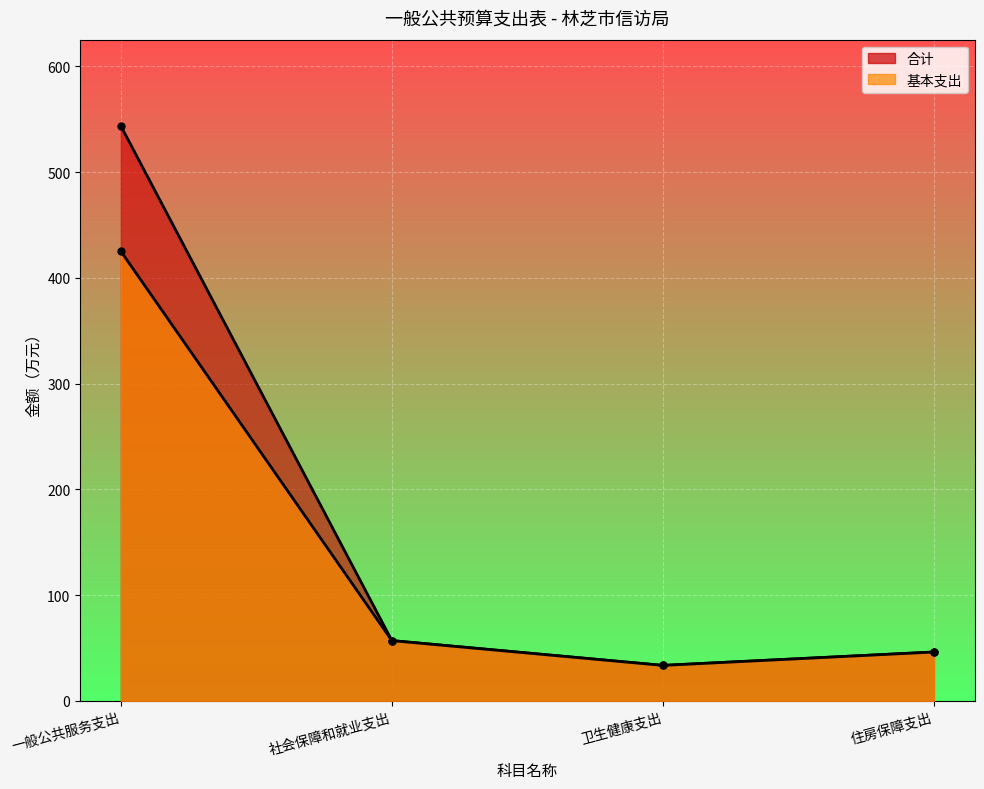

The 合计 series shows 54.3 at 卫生健康支出. True or false?

False